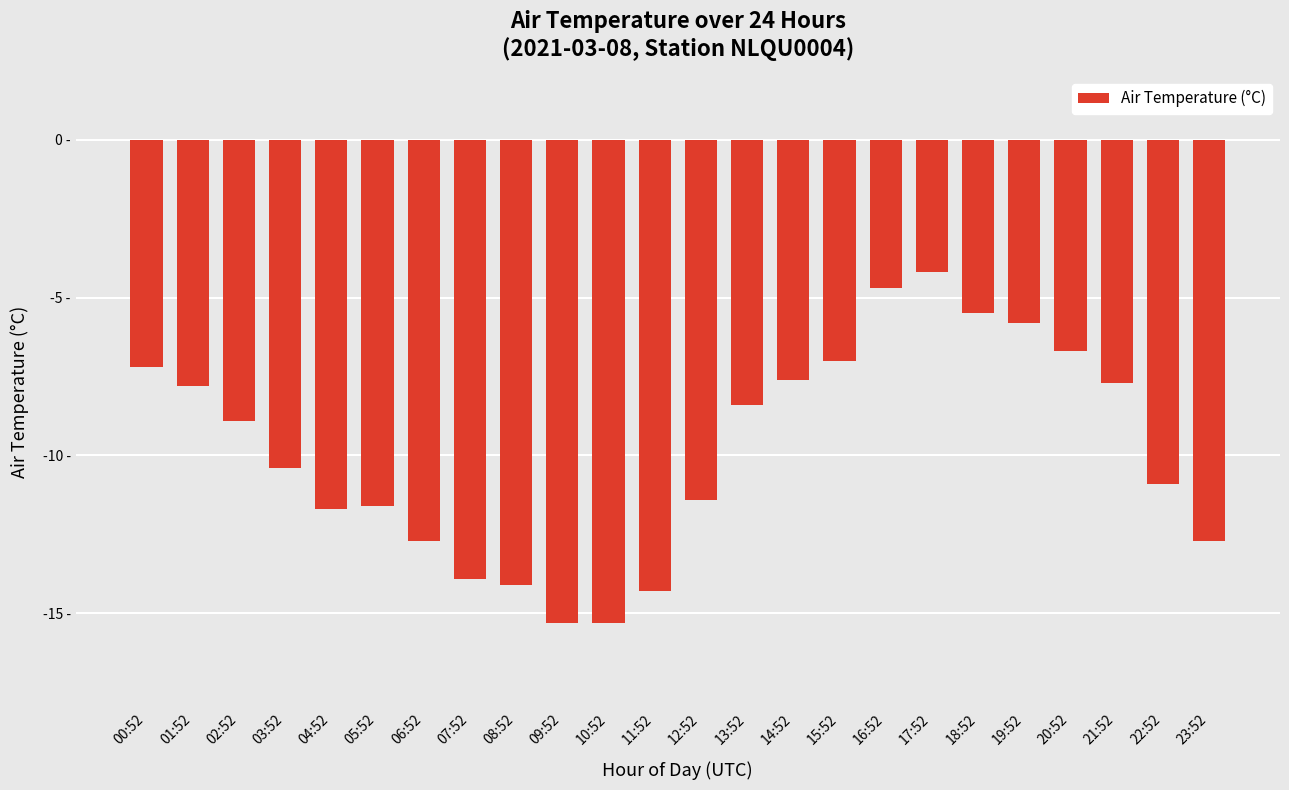

Does the chart contain any negative values?

Yes